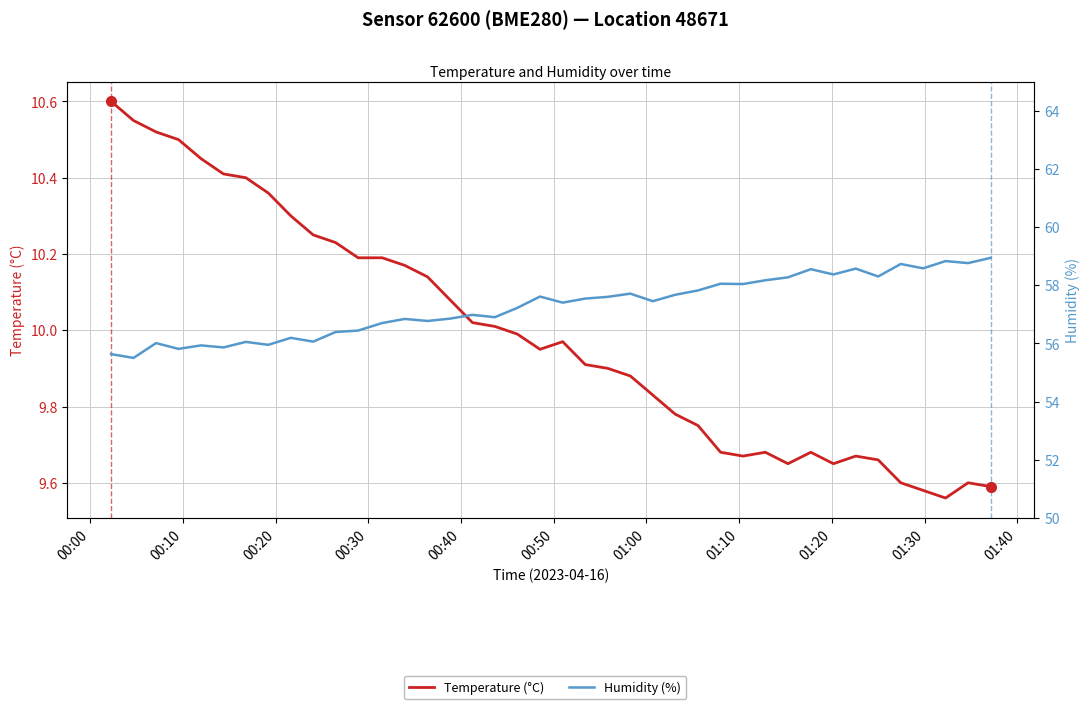

What is the minimum value shown in the chart?

9.6